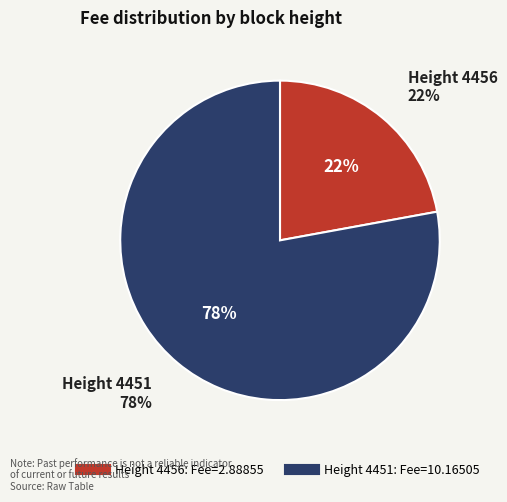

Which has a higher value, 4451 or 4456?

4451